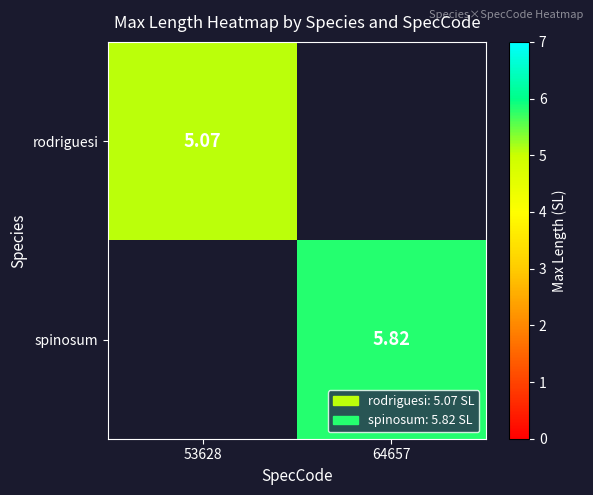

Is the value of rodriguesi at 64657 greater than the value of spinosum at 53628?

No